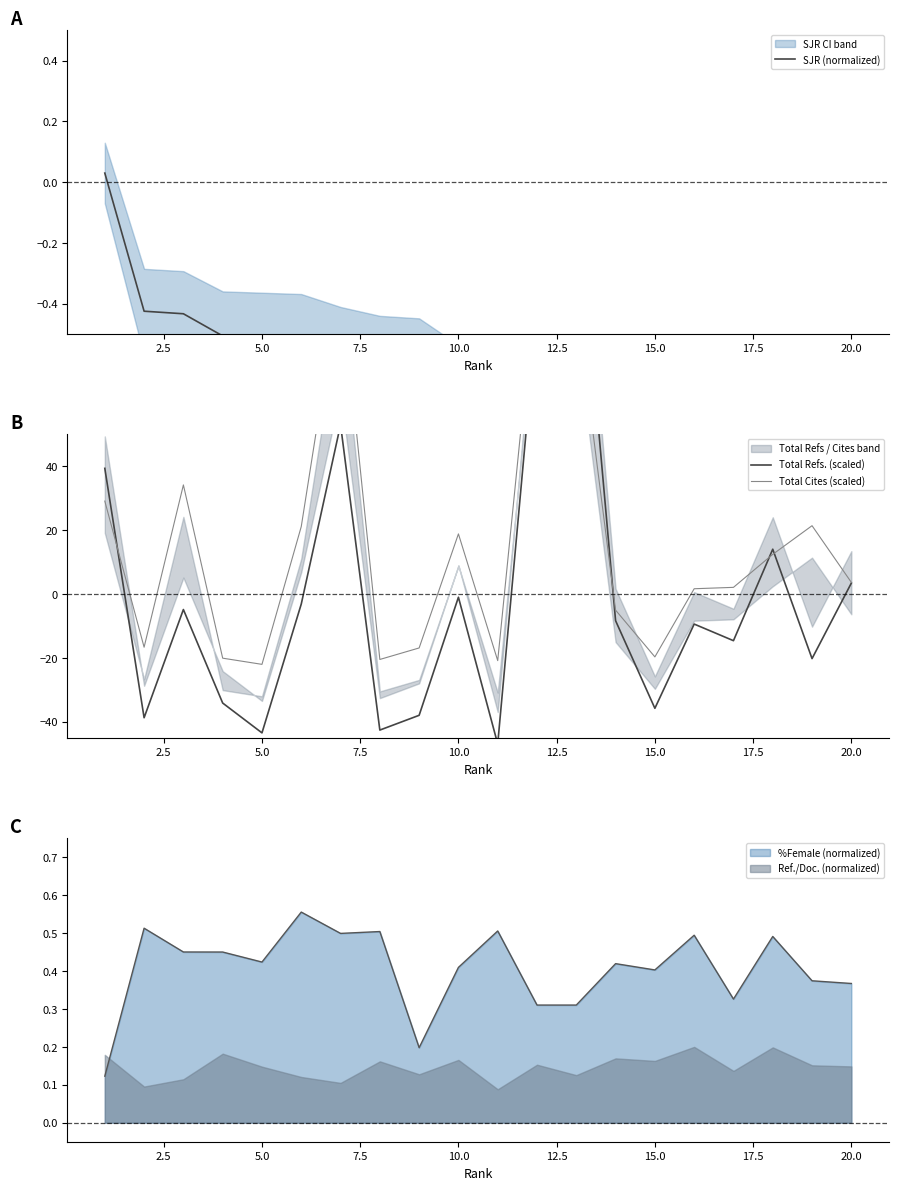

How many intersections are there between Ref./Doc. (normalized) and %Female (normalized)?

1